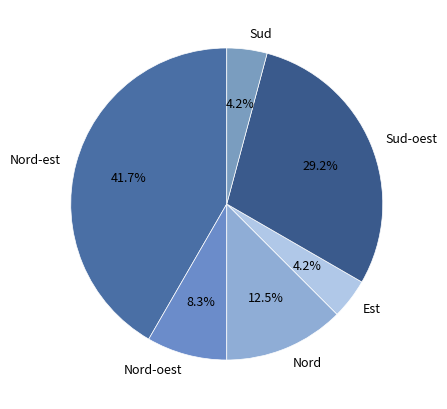

Does Sud represent more than half of the total?

No